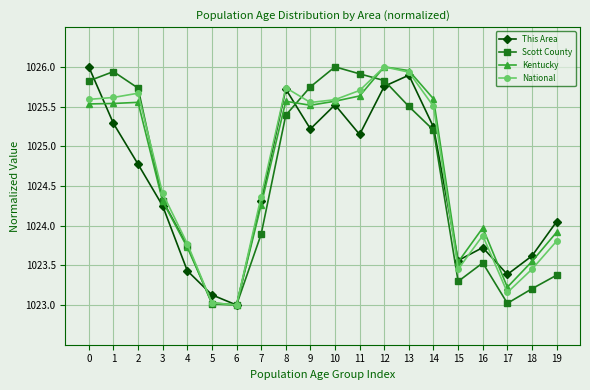

What are all the series names shown in the legend?

This Area, Scott County, Kentucky, National